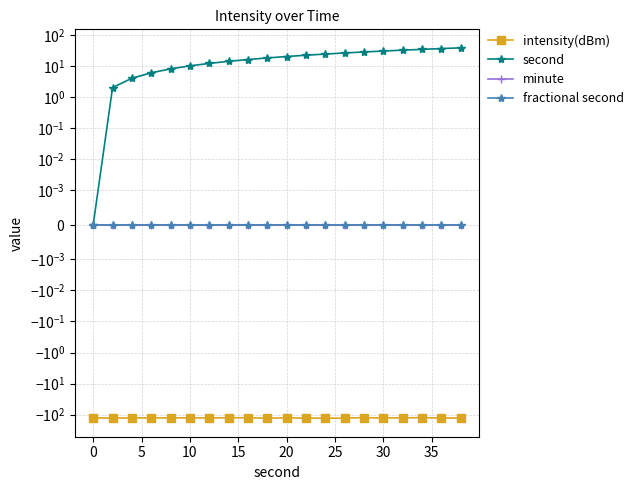

How many data points does each series have?

20